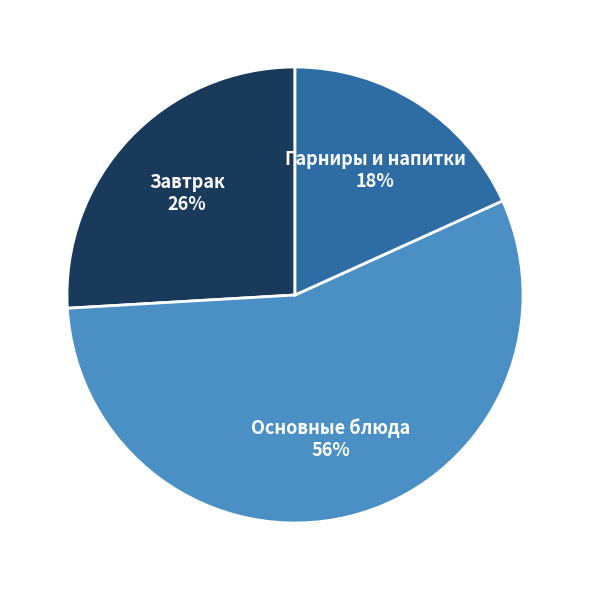

Count the number of slices in the pie.

3